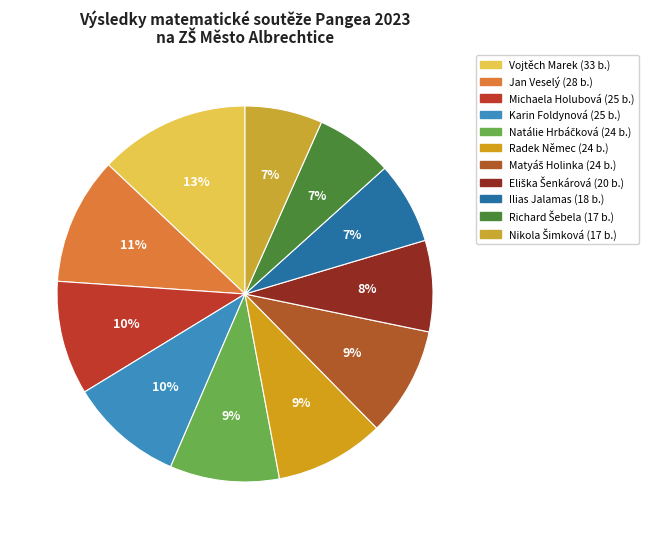

To the nearest percent, what is the average slice percentage?

9%